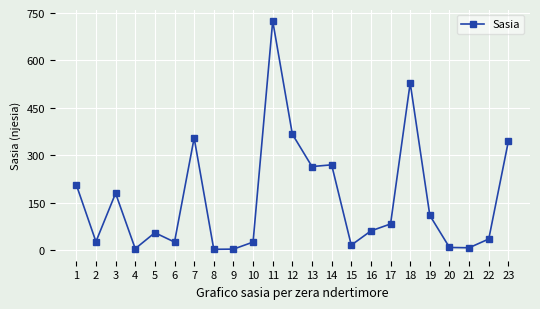

True or false: the data has more than 1 interior local peaks.

True